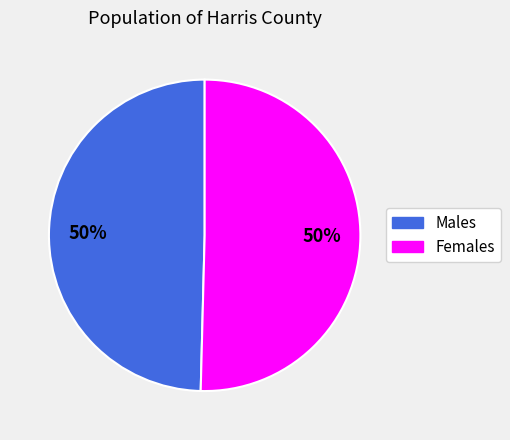

Do Females and Males together represent more than half of the pie?

Yes